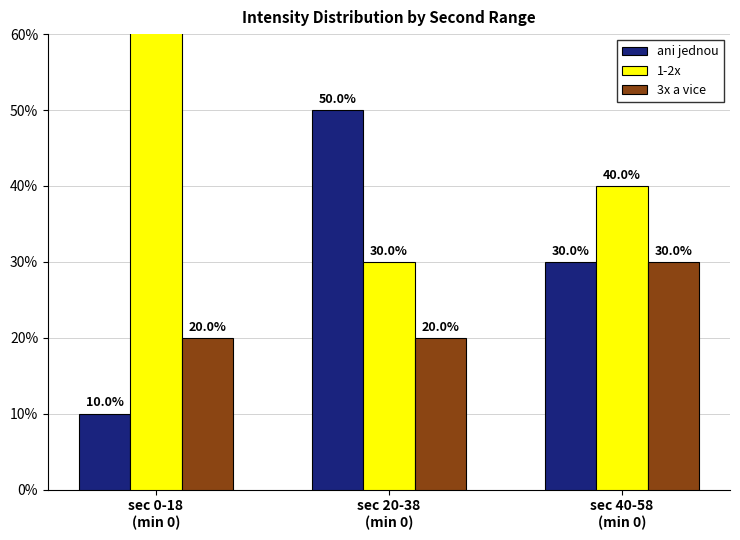

List the series in order of their peak value, lowest first.

3x a vice, ani jednou, 1-2x